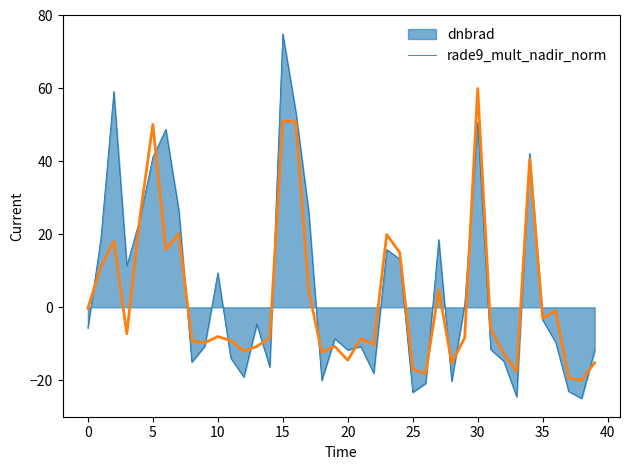

Count the number of data series in this chart.

2